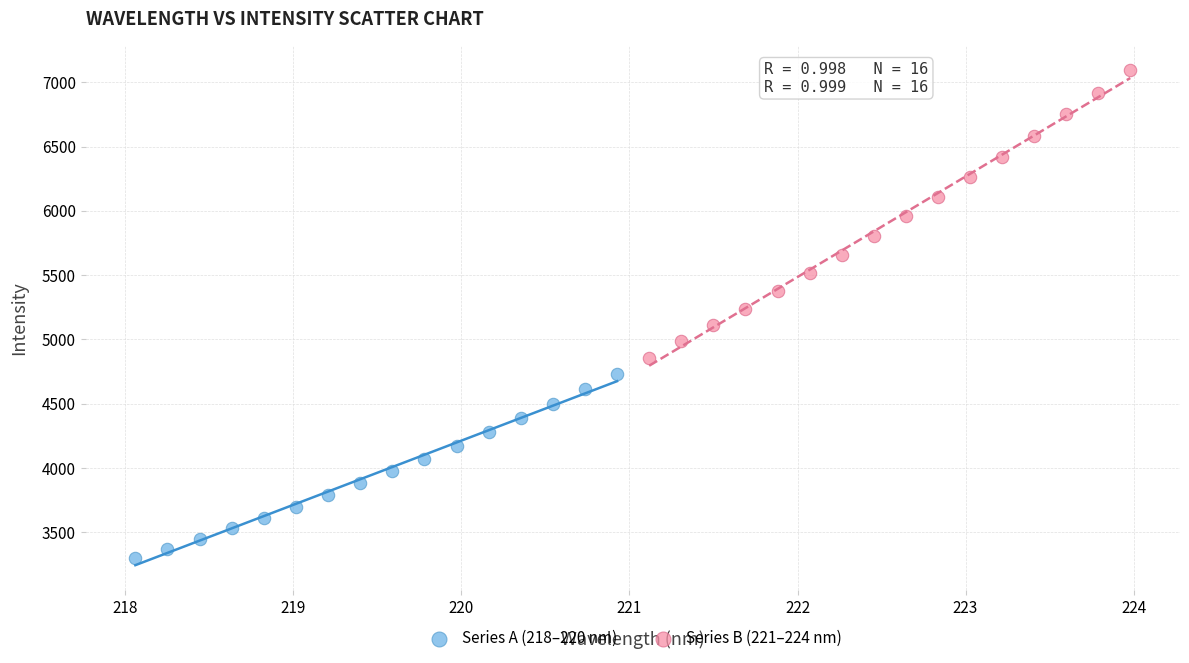

Which series has the largest Y range (max minus min)?

Series B (221–224 nm)